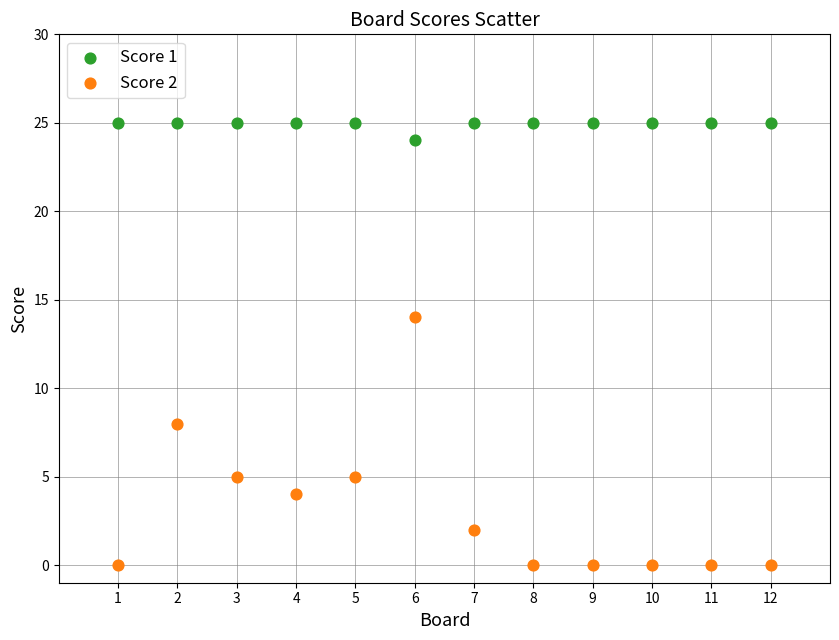

Across all series, what Y value is closest to 12?

14